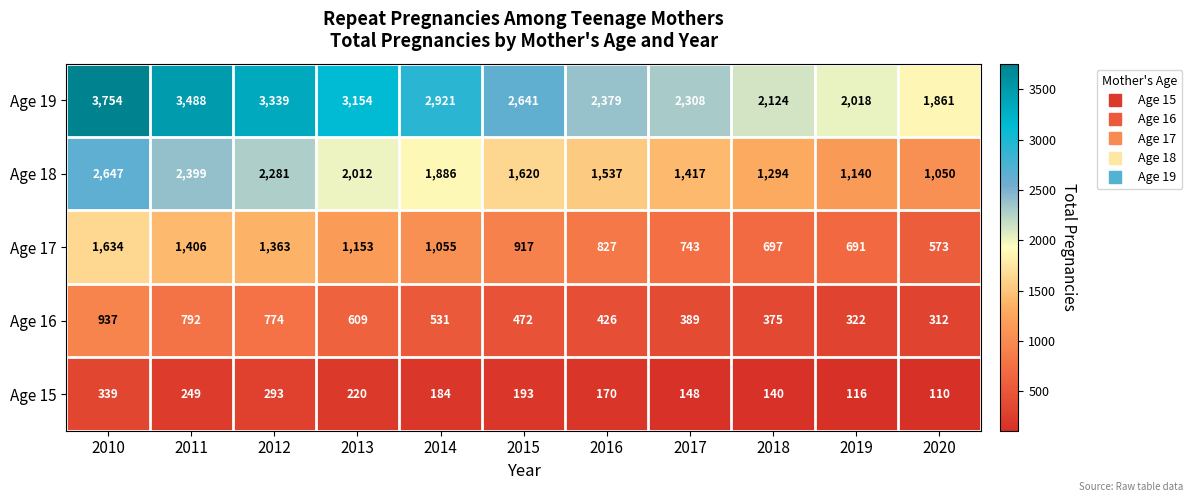

Is it true that Age 19 equals 3185 at 2017?

False